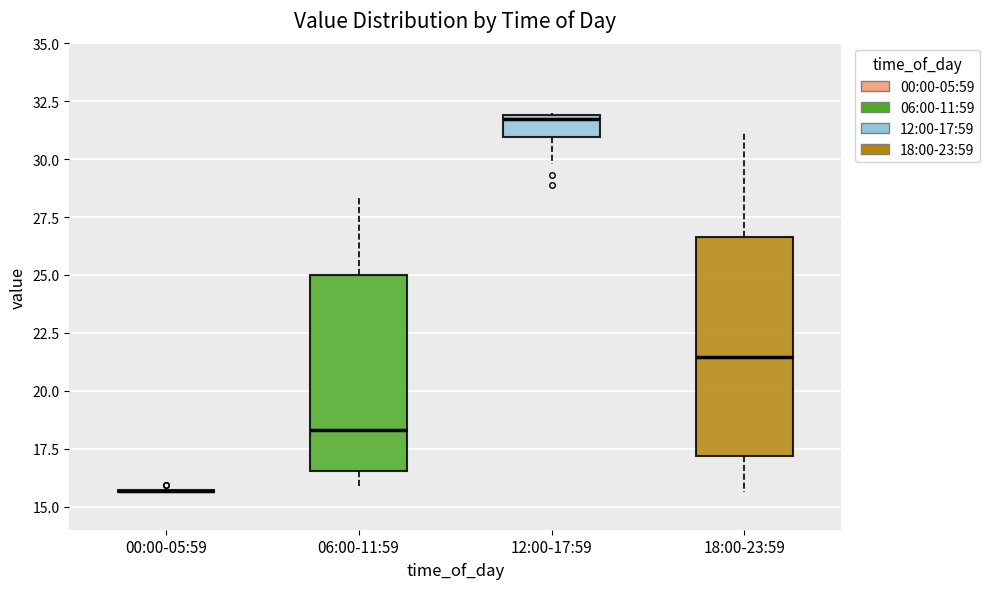

Reading left to right, read every box against the y-axis: the position of its median line, the range the box covers, and the ends of its whiskers. The values are not printed on the chart, so give them approximately, as read against the axis.

00:00-05:59: box collapsed to a line at 15.5, whiskers 15.5 to 16.0
06:00-11:59: median 18.5, box 16.5 to 25.0, whiskers 16.0 to 28.5
12:00-17:59: median 31.5, box 31.0 to 32.0, whiskers 30.0 to 32.0
18:00-23:59: median 21.5, box 17.0 to 26.5, whiskers 15.5 to 31.0